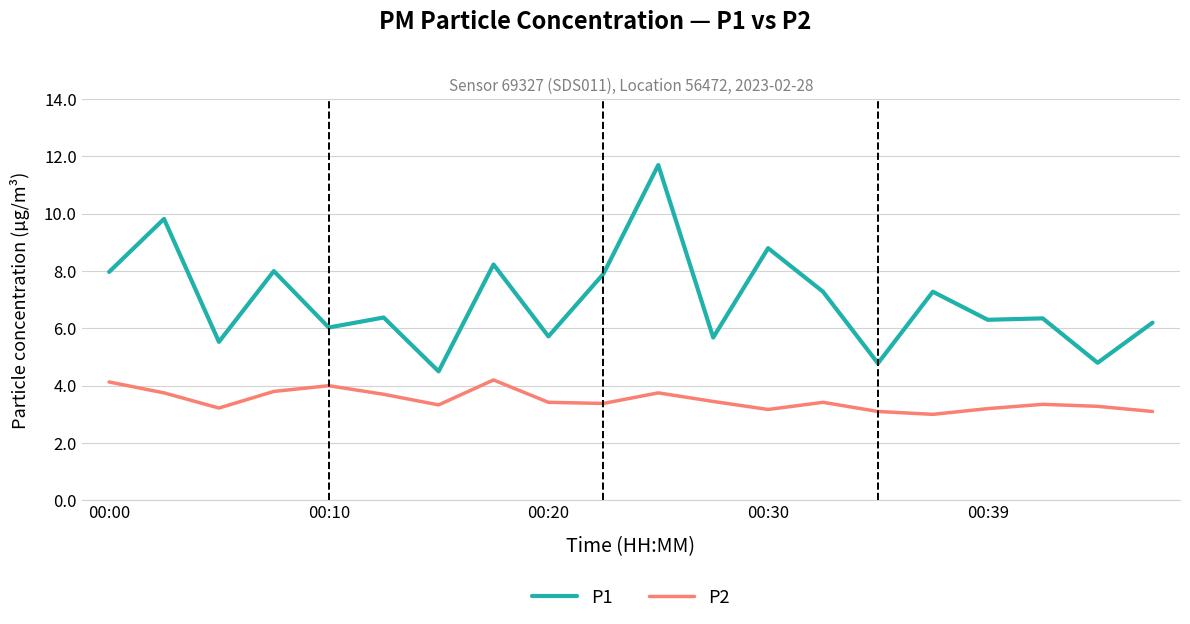

Rank the series by their average value, from lowest to highest.

P2, P1